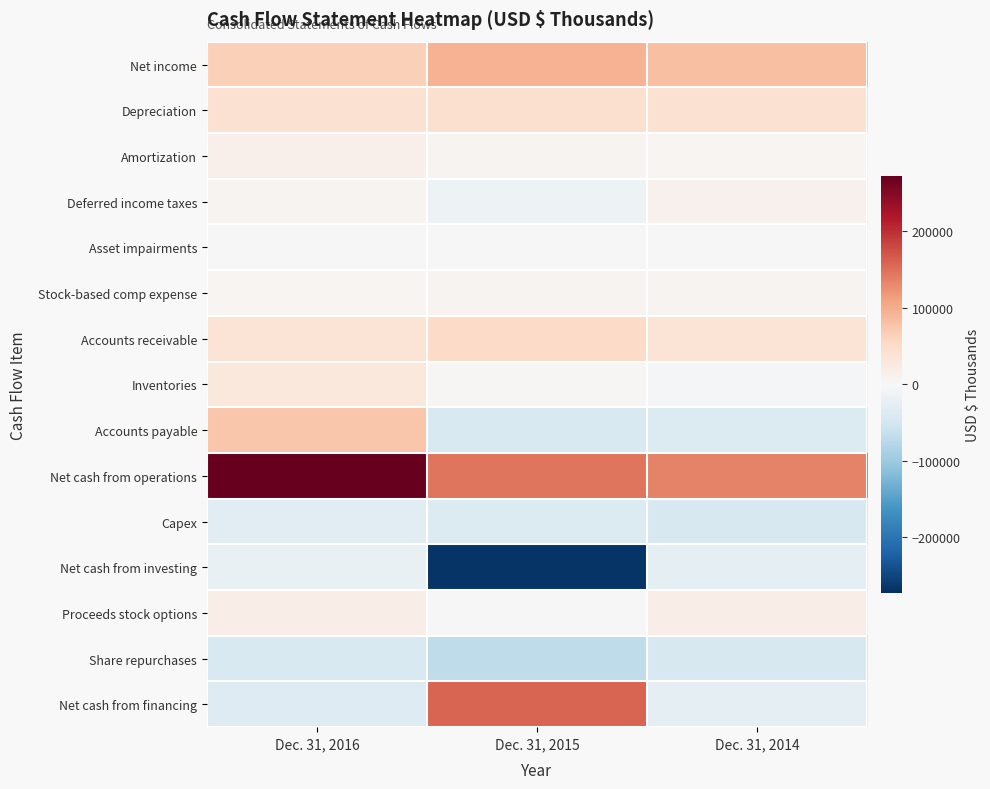

Which series has the largest total across all categories?

Net cash from operations